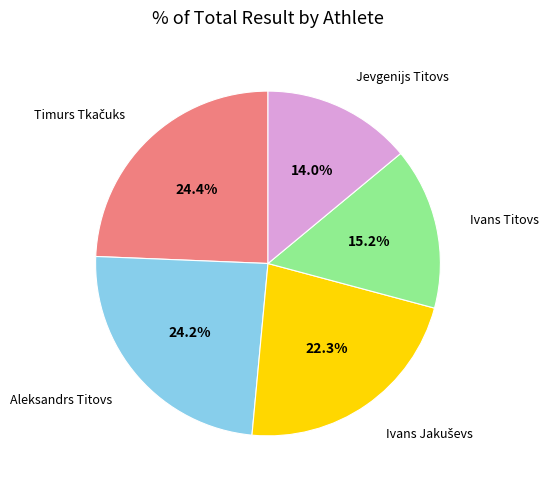

Is there a majority slice in this chart?

No